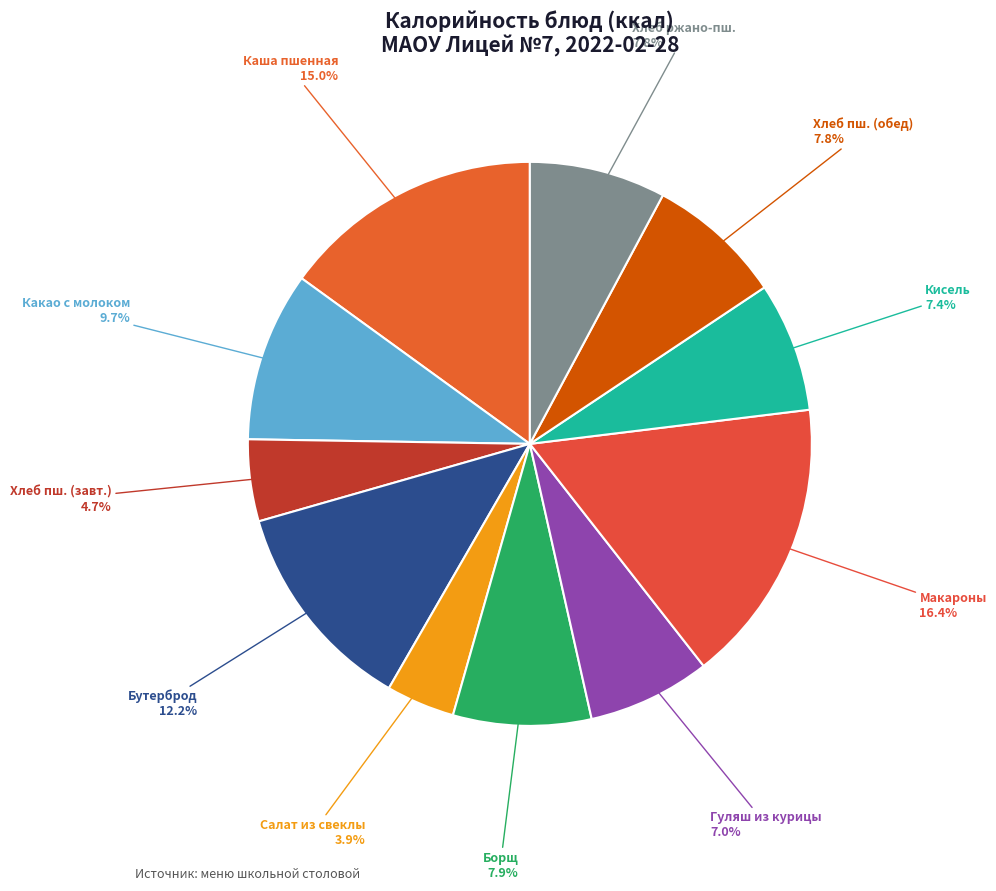

Count the number of slices in the pie.

11